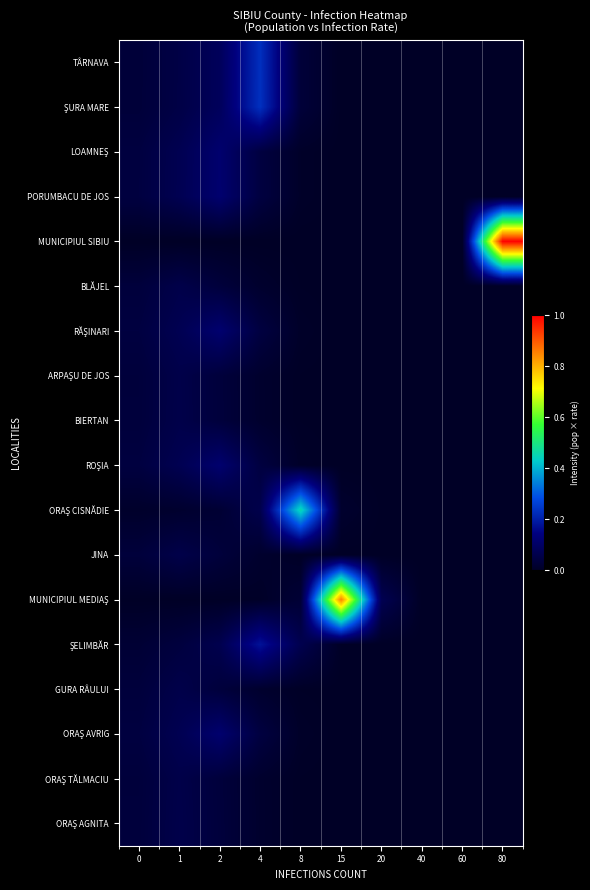

What is the maximum value shown in the chart?

1.0